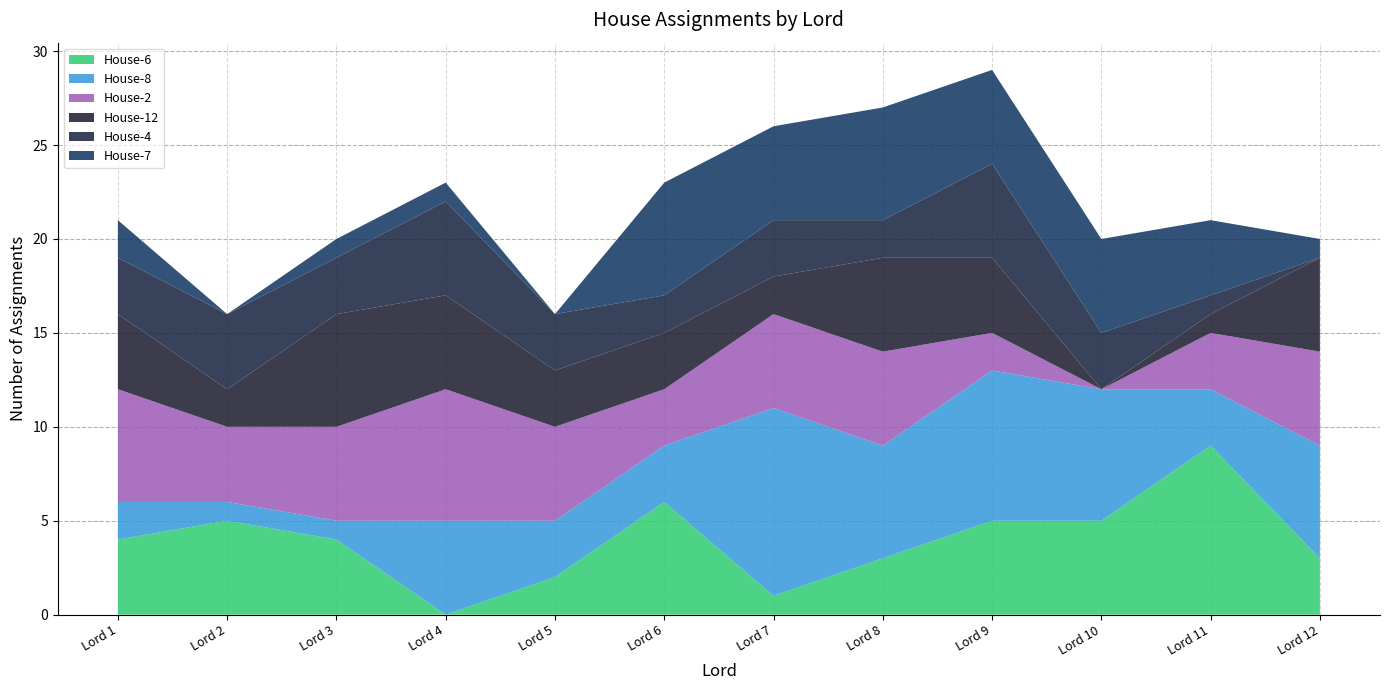

Reading right to left, transcribe all the data shown in this chart.

House-6: Lord 12=3	Lord 11=9	Lord 10=5	Lord 9=5	Lord 8=3	Lord 7=1	Lord 6=6	Lord 5=2	Lord 4=0	Lord 3=4	Lord 2=5	Lord 1=4
House-8: Lord 12=6	Lord 11=3	Lord 10=7	Lord 9=8	Lord 8=6	Lord 7=10	Lord 6=3	Lord 5=3	Lord 4=5	Lord 3=1	Lord 2=1	Lord 1=2
House-2: Lord 12=5	Lord 11=3	Lord 10=0	Lord 9=2	Lord 8=5	Lord 7=5	Lord 6=3	Lord 5=5	Lord 4=7	Lord 3=5	Lord 2=4	Lord 1=6
House-12: Lord 12=5	Lord 11=1	Lord 10=0	Lord 9=4	Lord 8=5	Lord 7=2	Lord 6=3	Lord 5=3	Lord 4=5	Lord 3=6	Lord 2=2	Lord 1=4
House-4: Lord 12=0	Lord 11=1	Lord 10=3	Lord 9=5	Lord 8=2	Lord 7=3	Lord 6=2	Lord 5=3	Lord 4=5	Lord 3=3	Lord 2=4	Lord 1=3
House-7: Lord 12=1	Lord 11=4	Lord 10=5	Lord 9=5	Lord 8=6	Lord 7=5	Lord 6=6	Lord 5=0	Lord 4=1	Lord 3=1	Lord 2=0	Lord 1=2